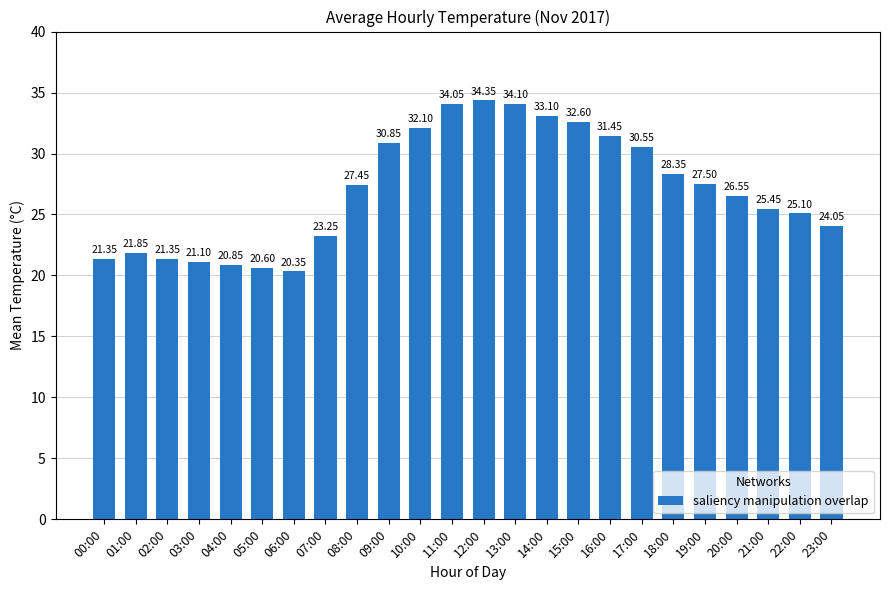

What position from the left is 06:00?

7